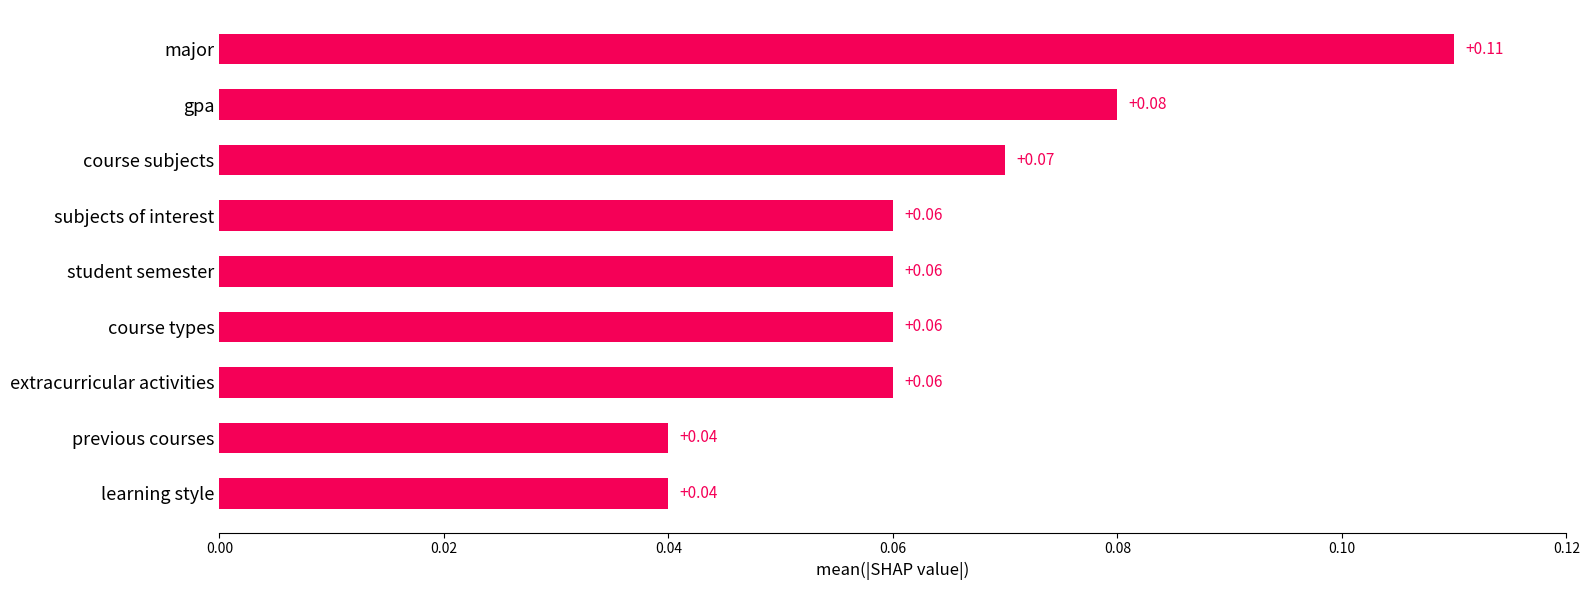

What is the sum of all values?

0.6